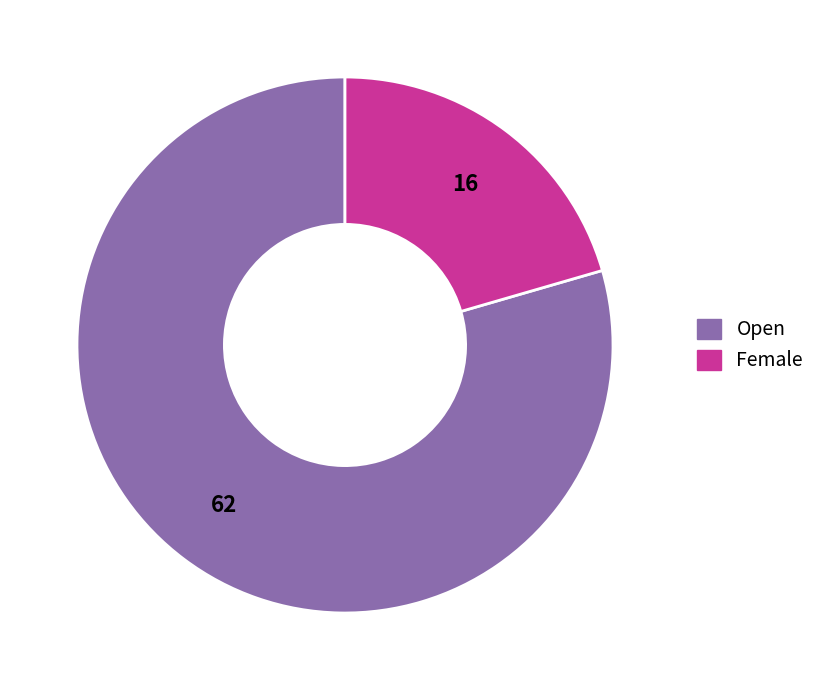

Do Open and Female together represent more than half of the pie?

Yes